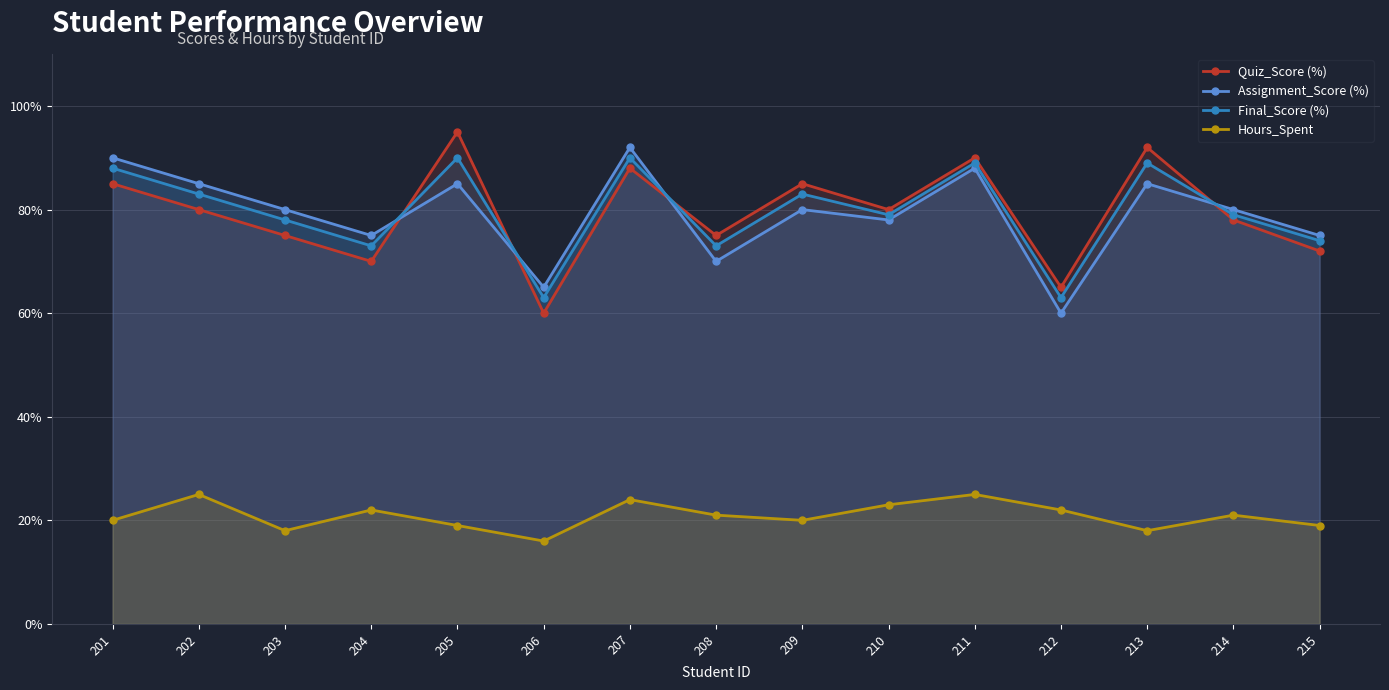

Count the number of categories in the chart.

15